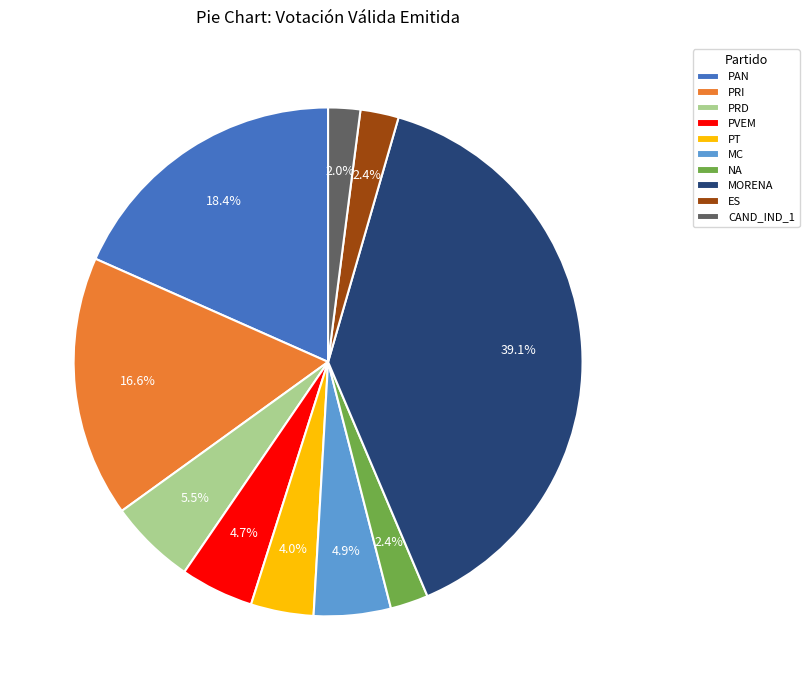

Is there any slice that represents more than half of the pie?

No